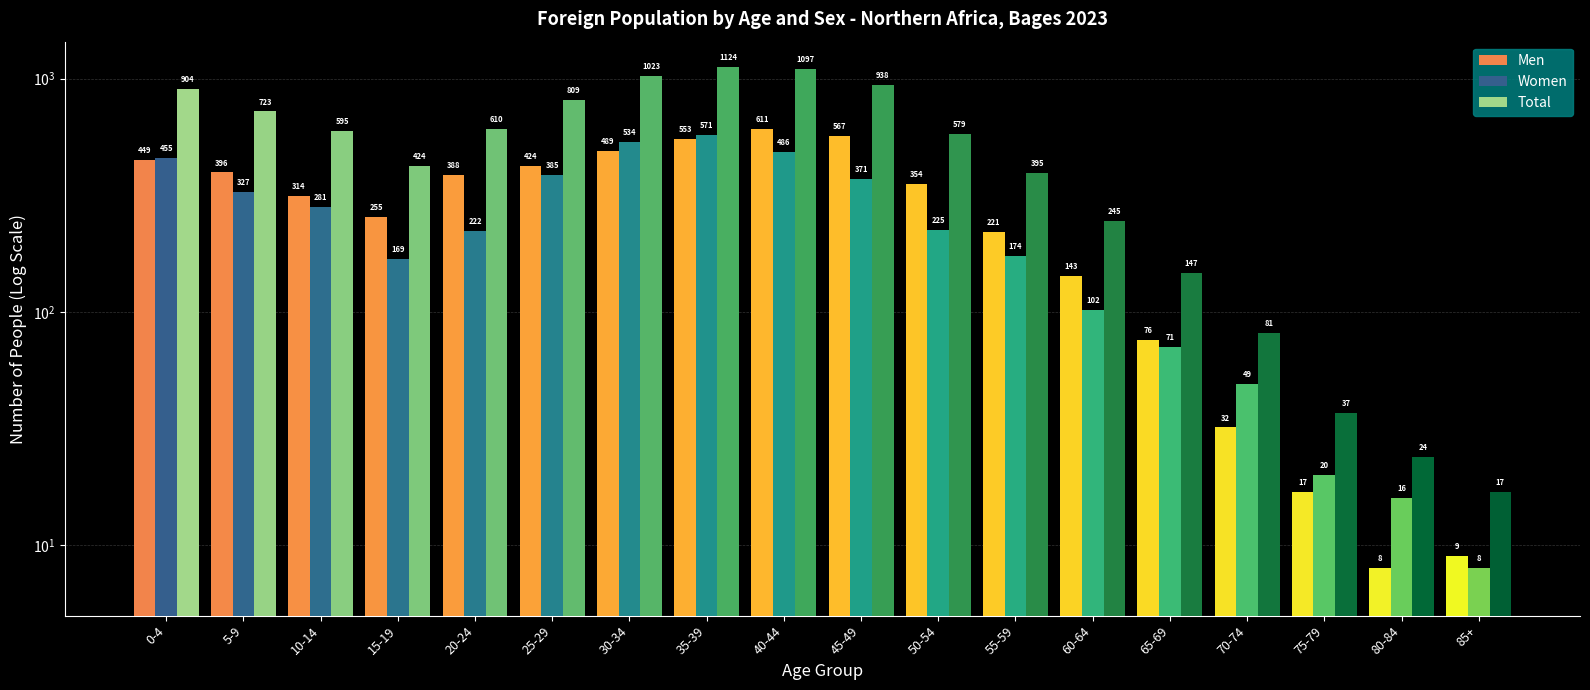

How many categories are shown in the chart?

18